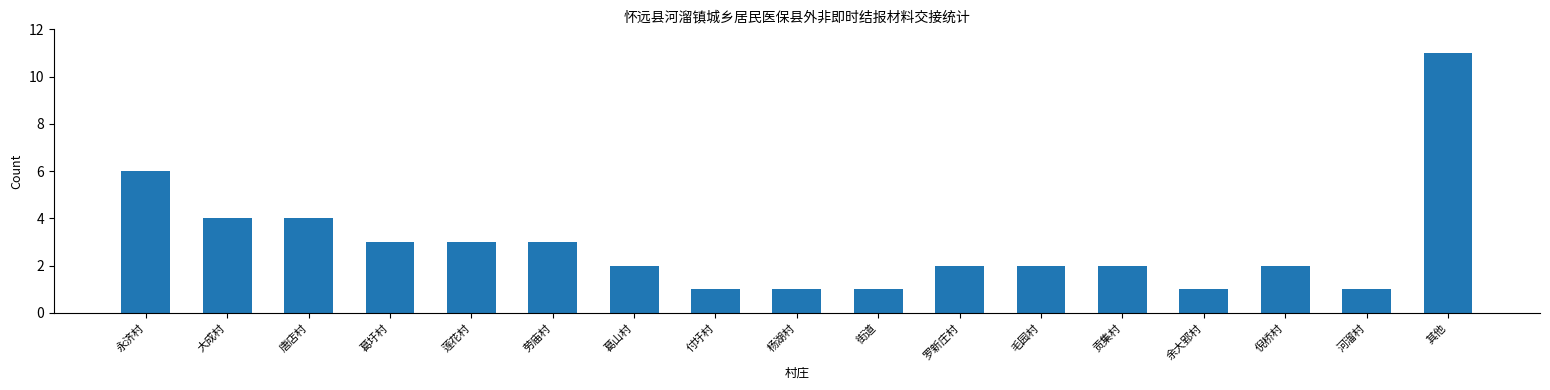

Which label corresponds to the largest value in the chart?

其他